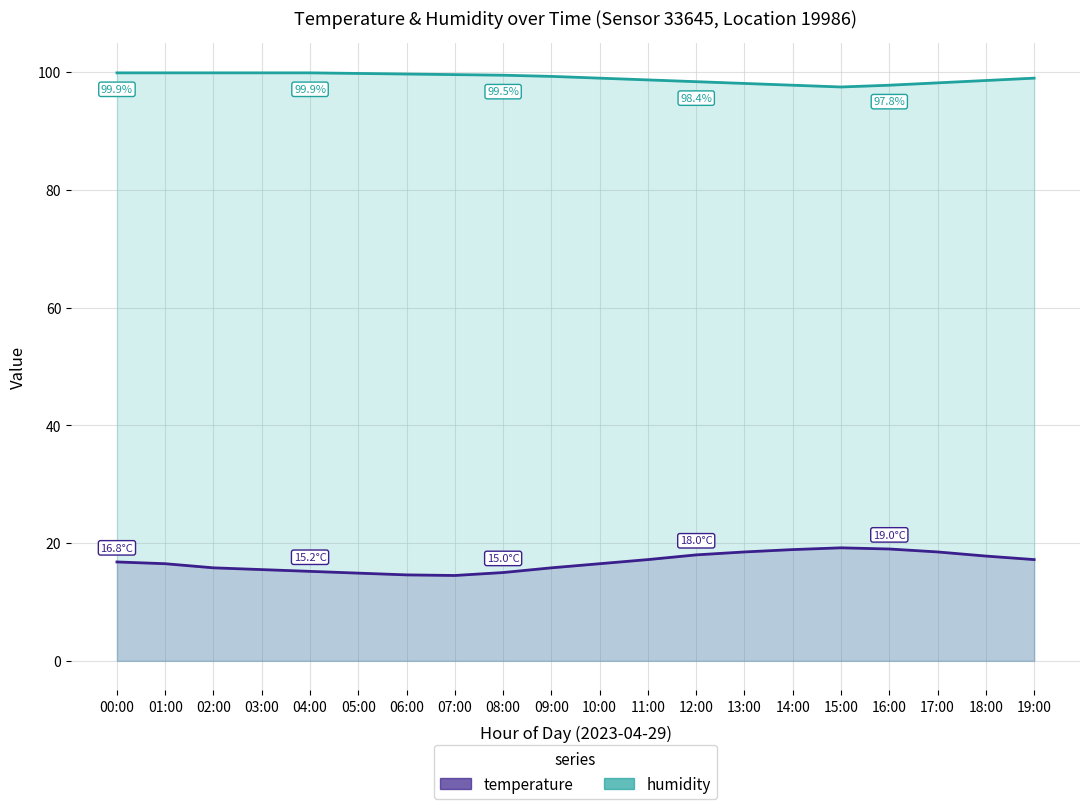

What is the difference between the maximum and minimum values in the temperature series?

4.7